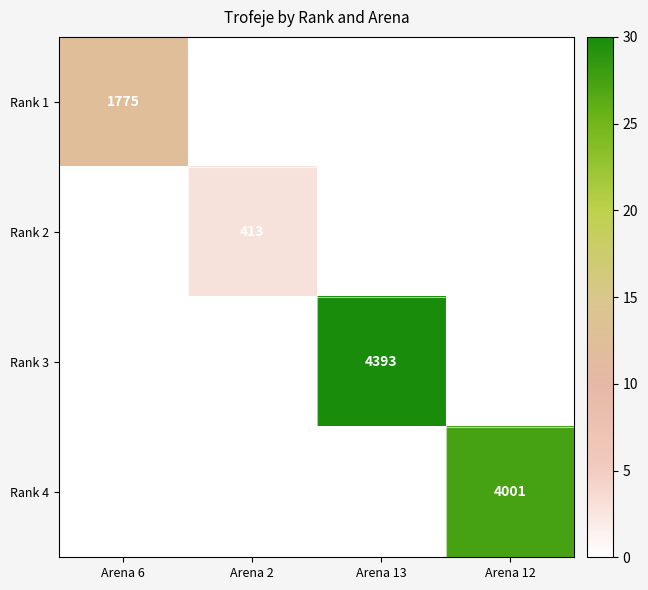

The value of Rank 4 at Arena 12 is 4001. True or false?

True